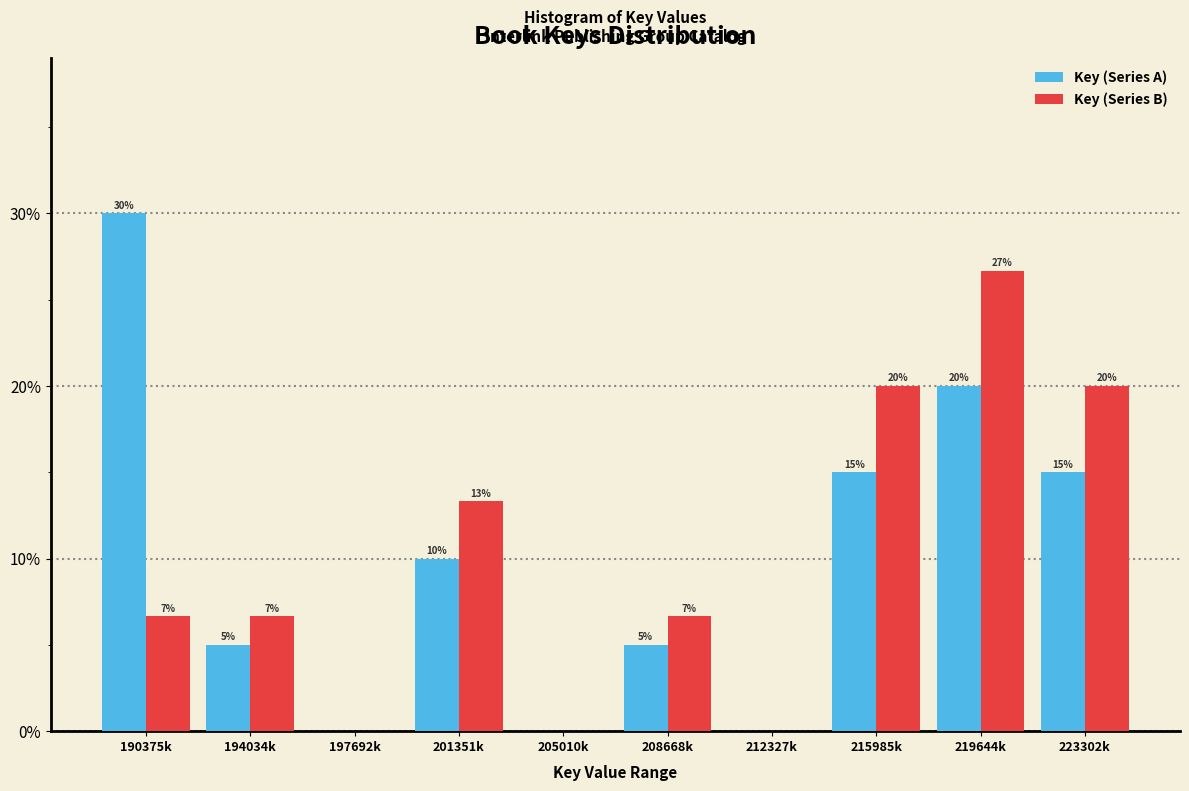

What is the sum of all Key (Series A) values?

100.0